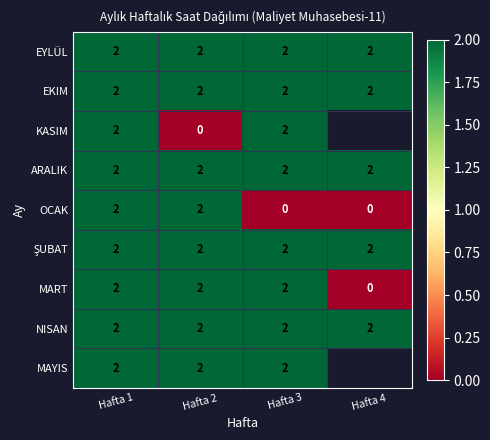

Between Hafta 1 and Hafta 2, which series saw the biggest shift?

KASIM